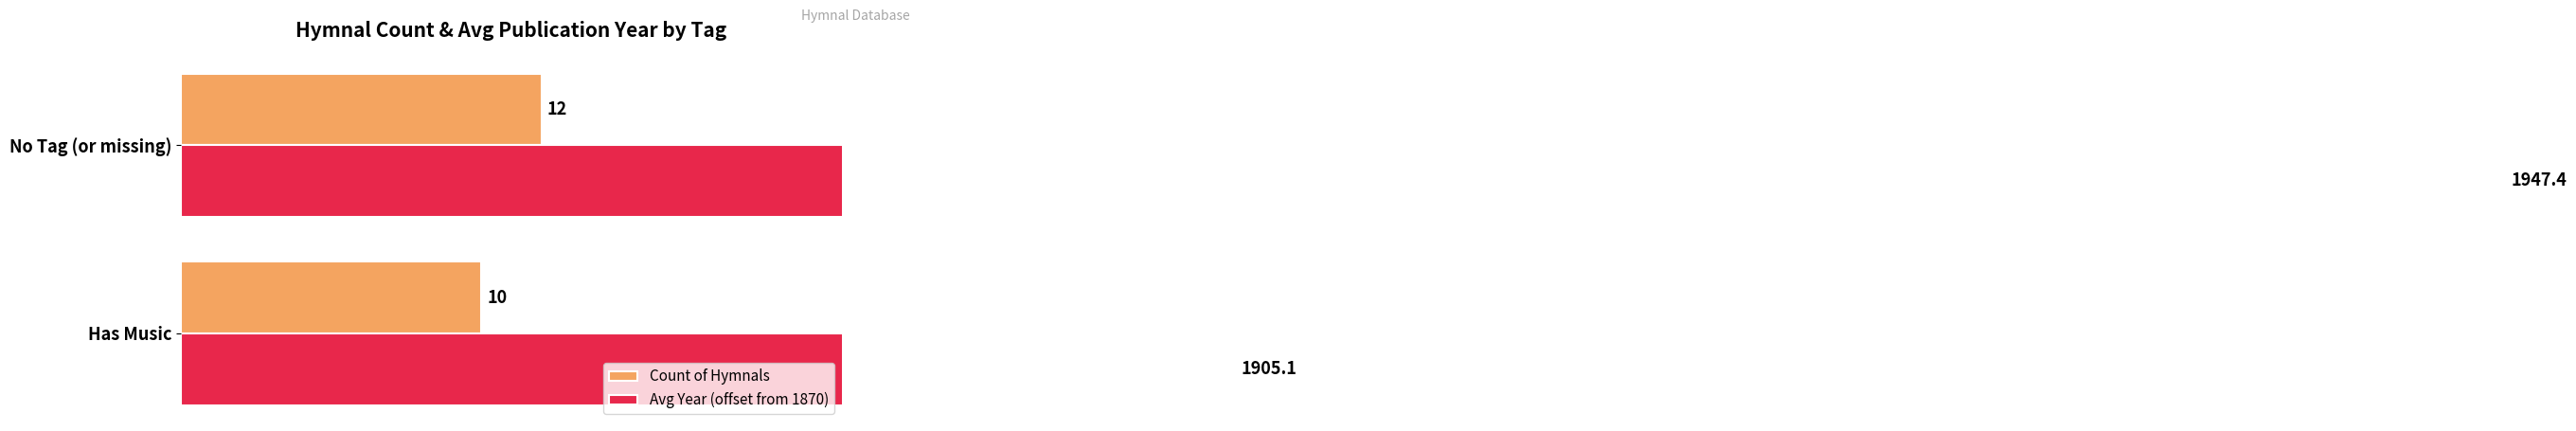

How many values in the Count of Hymnals series are below 12?

1